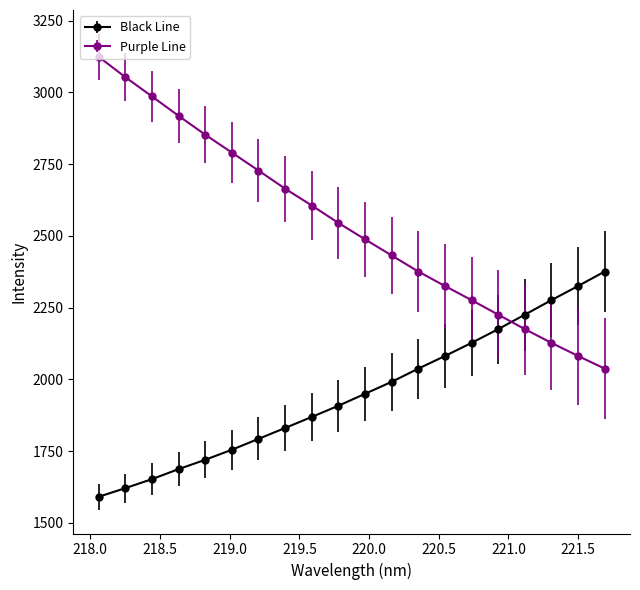

At how many categories does at least one series exceed 2810?

5